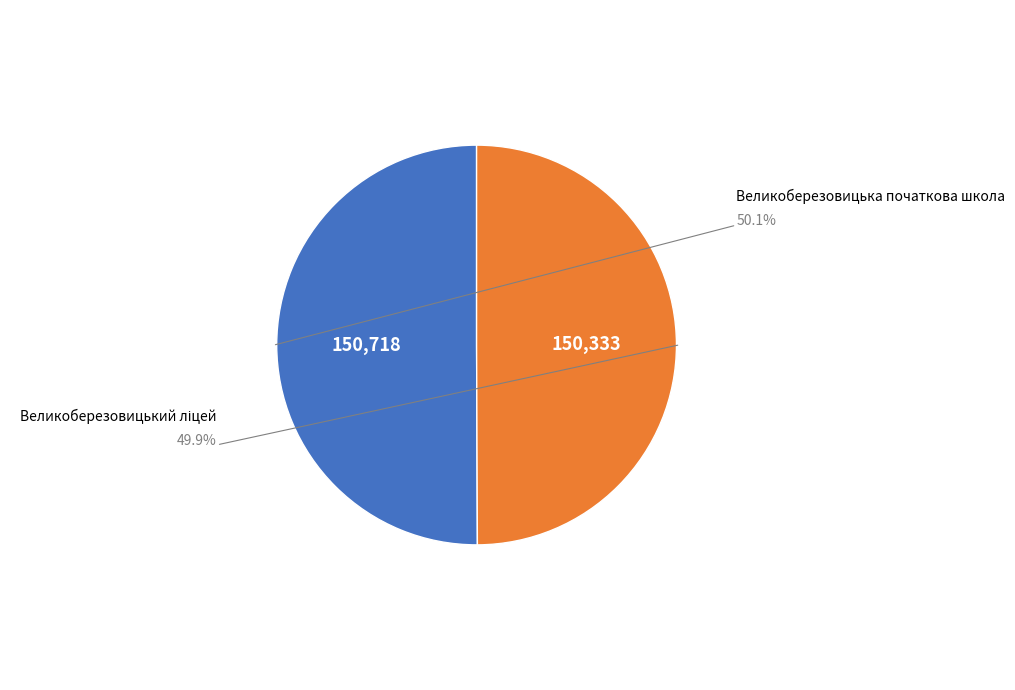

Count the number of slices in the pie.

2